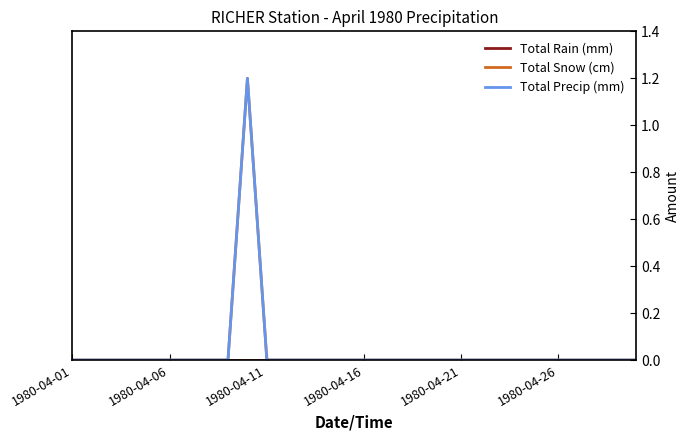

What is the difference between the maximum and minimum values in the Total Precip (mm) series?

1.2